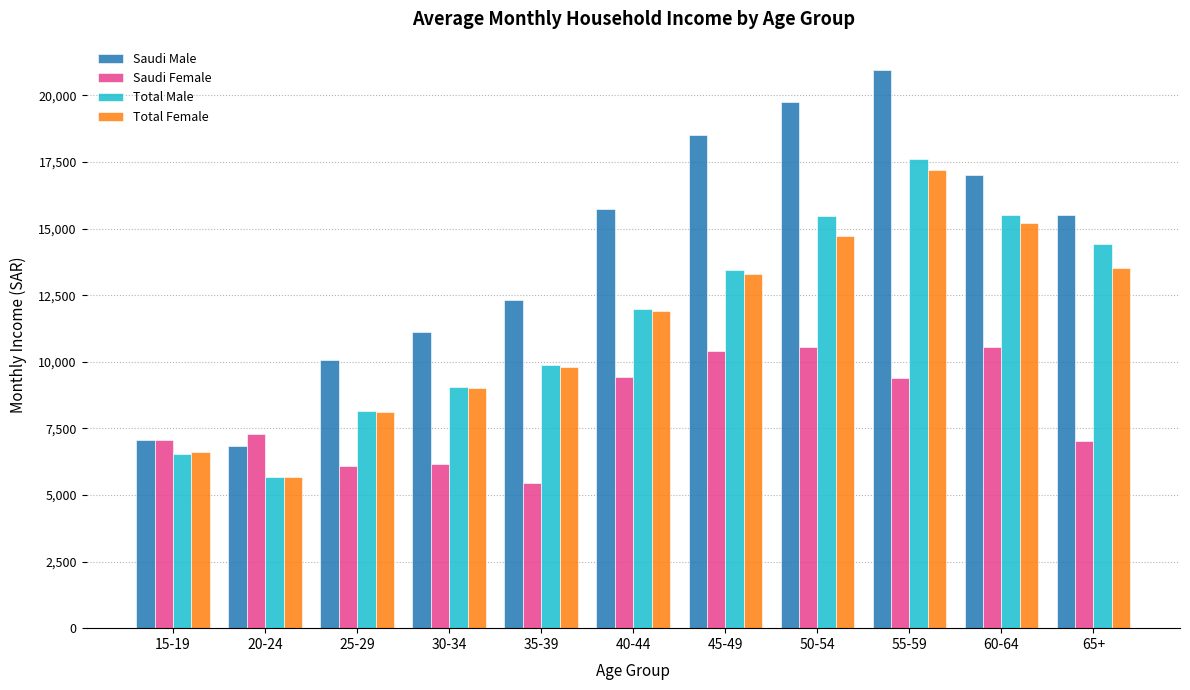

What is the difference between the highest and lowest values at 55-59?

11589.5